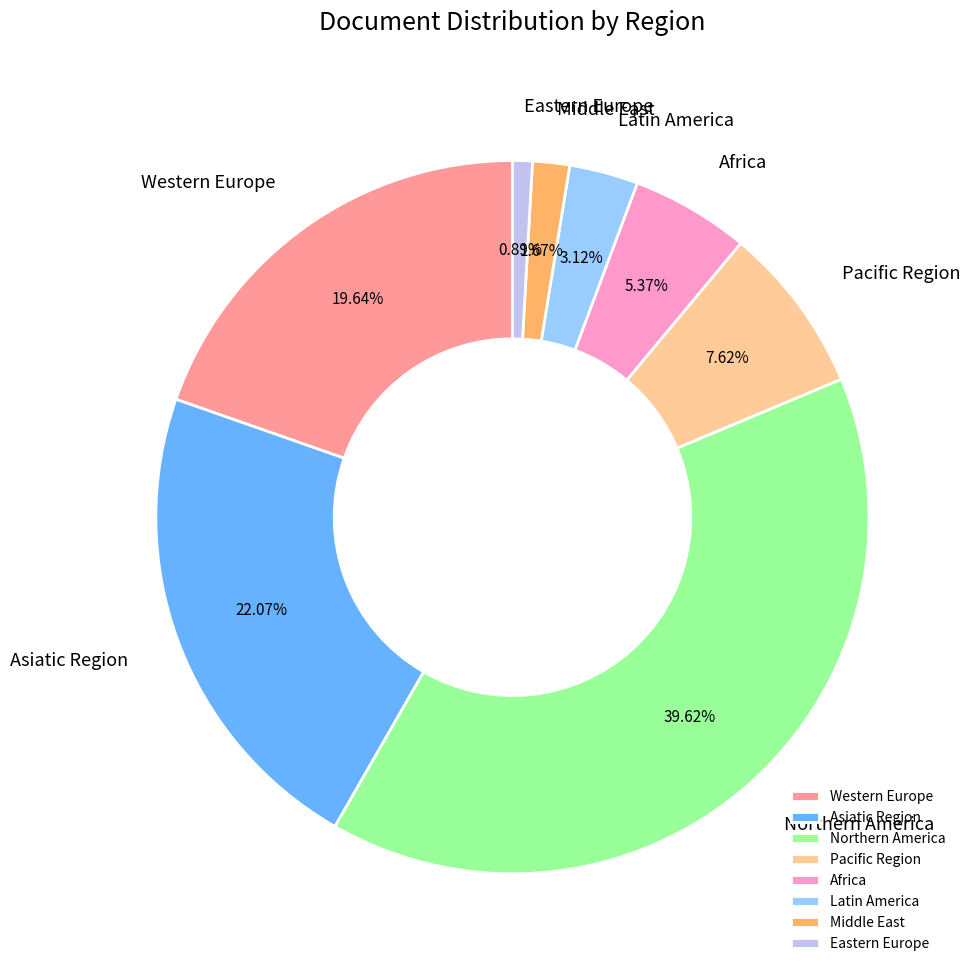

Is it true that Northern America is 40% of the pie?

True